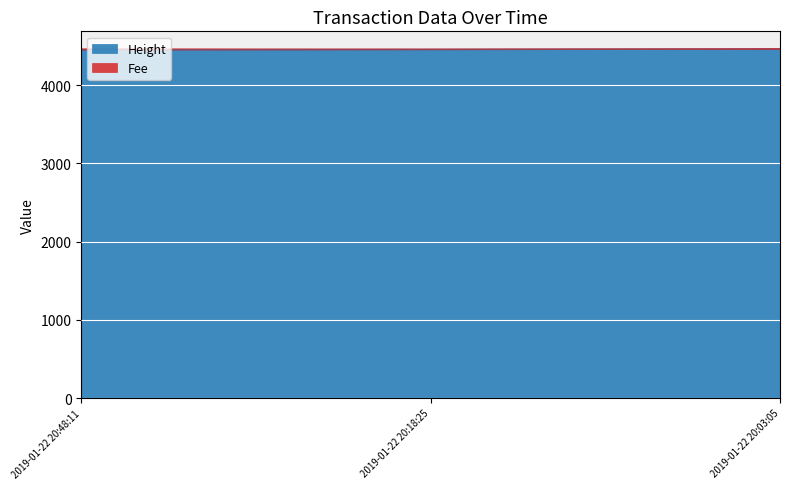

What is the sum of all Height values?

13370.0